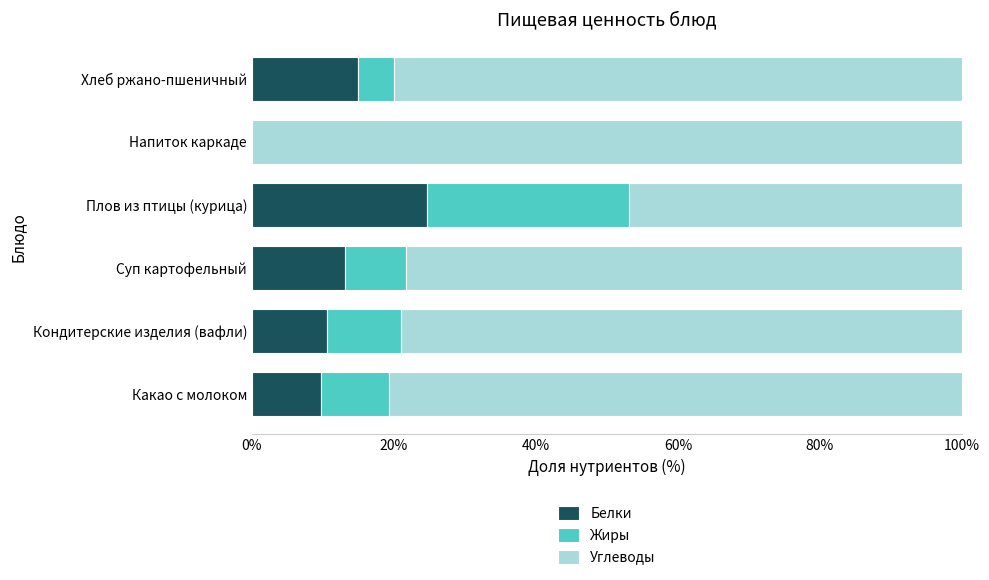

What is the total value across all series at Кондитерские изделия (вафли)?

100.0